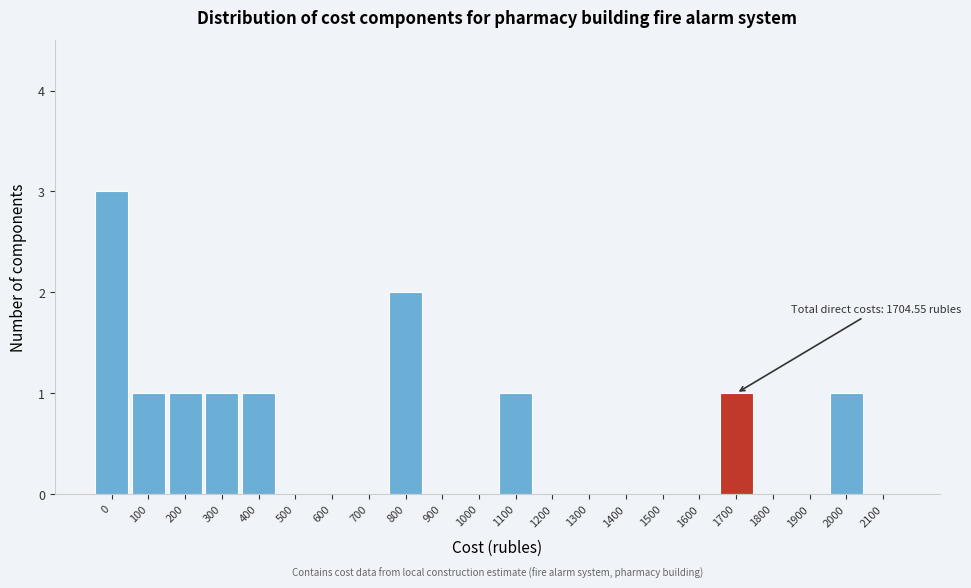

Reading right to left, list all the values displayed in this chart.

2100=0	2000=1	1900=0	1800=0	1700=1	1600=0	1500=0	1400=0	1300=0	1200=0	1100=1	1000=0	900=0	800=2	700=0	600=0	500=0	400=1	300=1	200=1	100=1	0=3